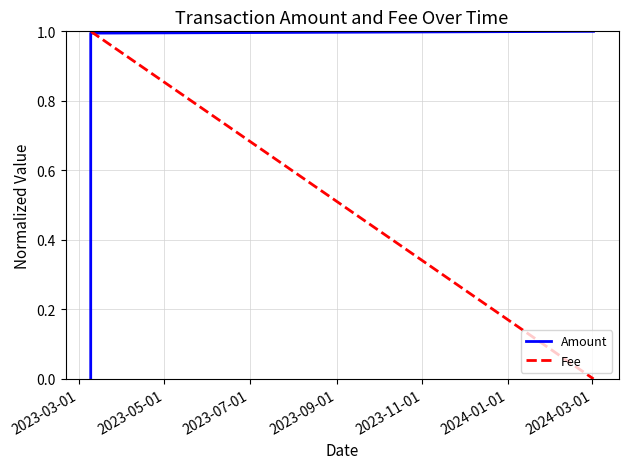

What is the greatest value displayed?

1.0